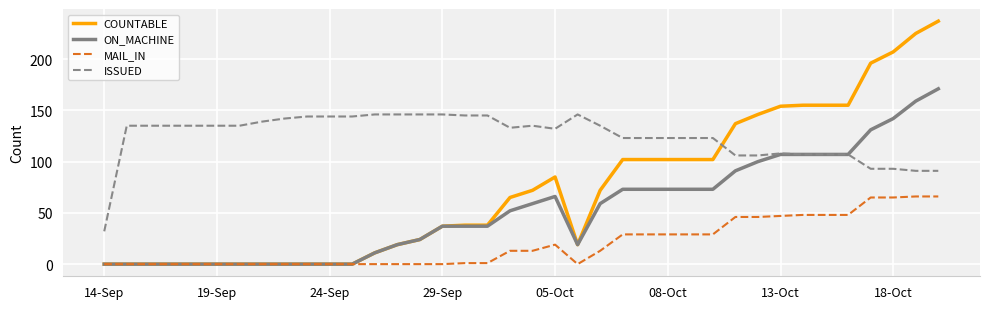

What is the highest value of the MAIL_IN series?

66